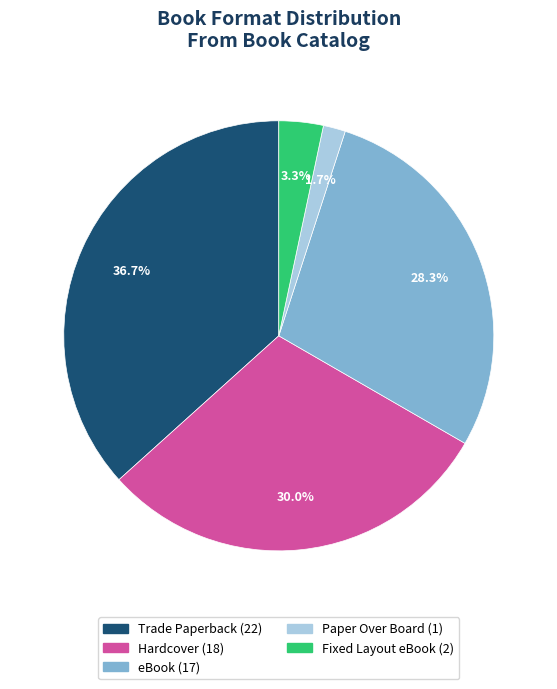

Which has a higher value, eBook or Paper Over Board?

eBook